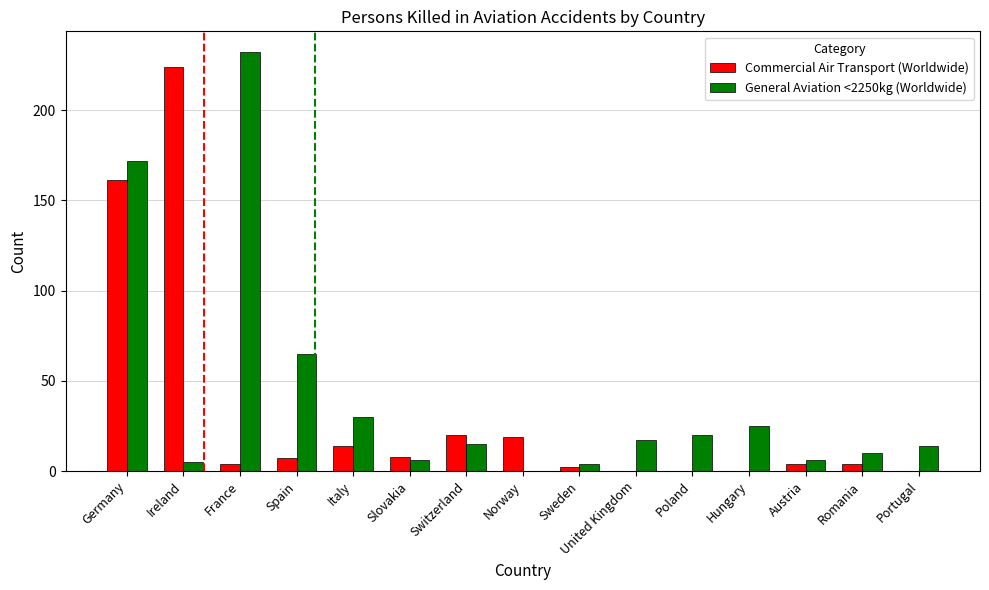

Between Ireland and Portugal, which series saw the biggest shift?

Commercial Air Transport (Worldwide)